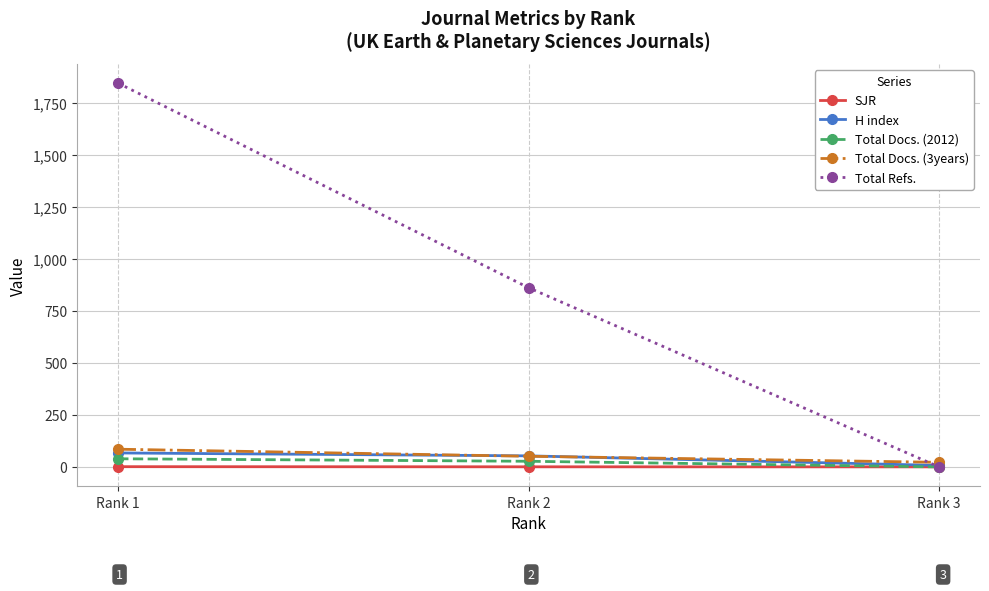

Which series has the widest spread of values?

Total Refs.